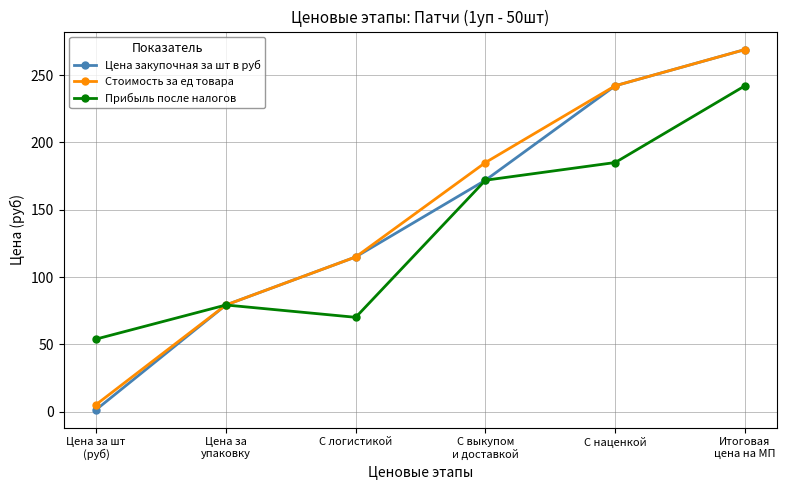

How many interior local valleys does the Прибыль после налогов series have?

1